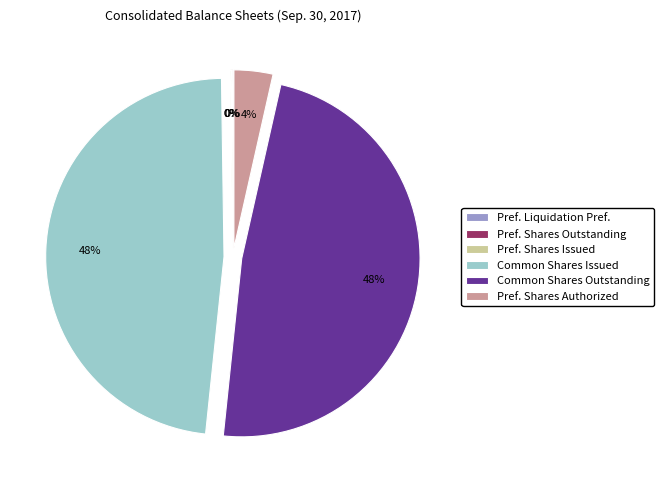

Is there any slice that represents more than half of the pie?

No